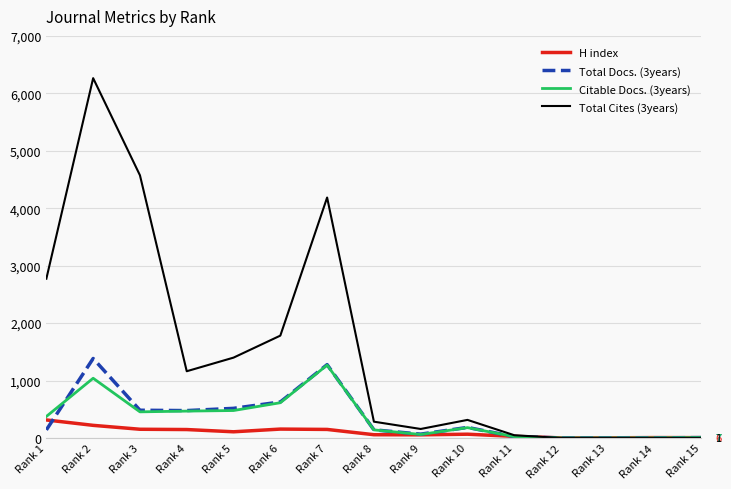

At which category is the sum across all series the highest?

Rank 2